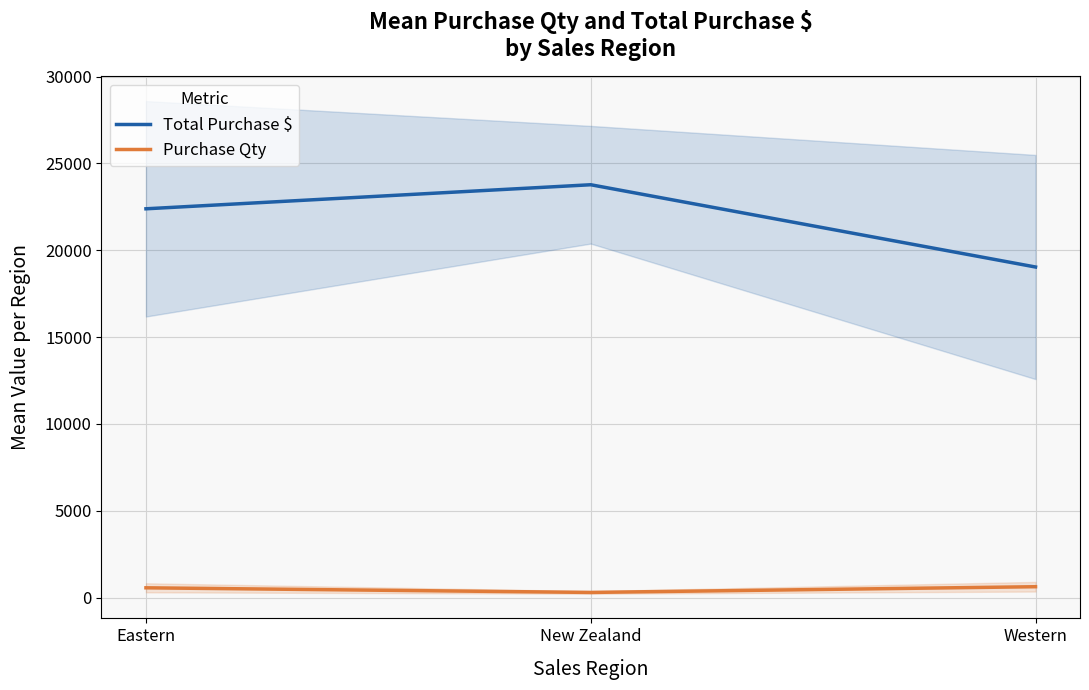

Rank the series by their maximum value, from highest to lowest.

Total Purchase $, Purchase Qty